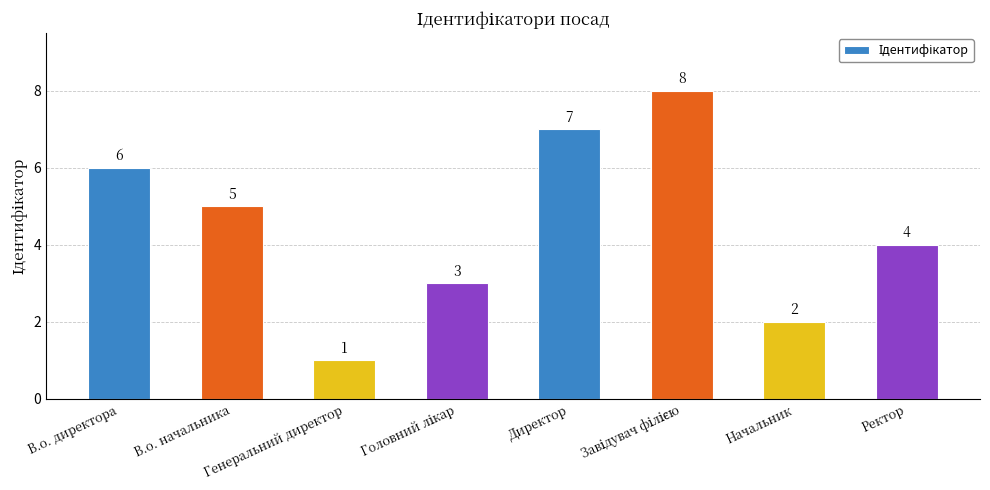

What position from the left is В.о. директора?

1